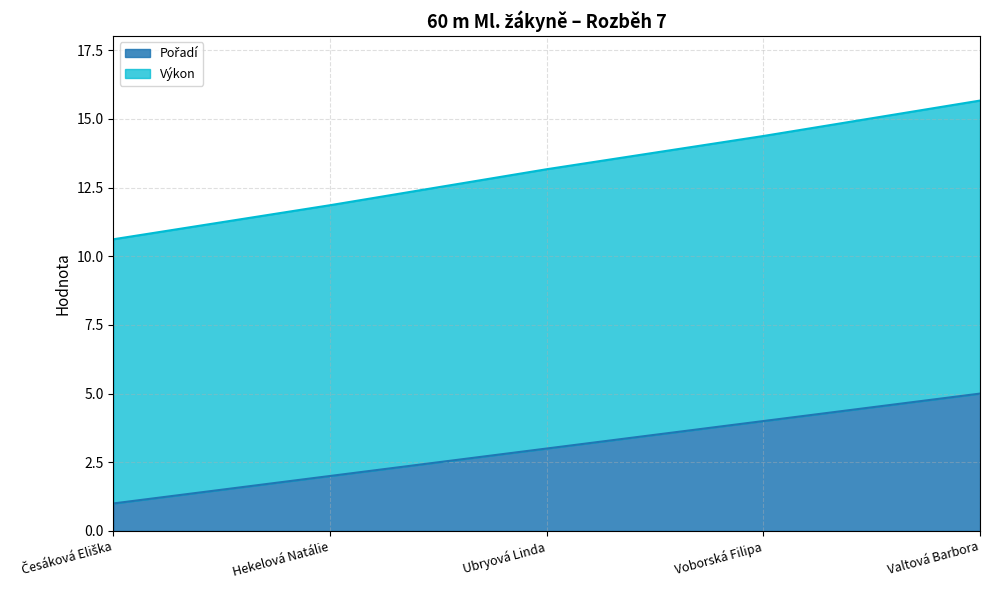

Which has a higher value, Valtová Barbora or Ubryová Linda?

Valtová Barbora